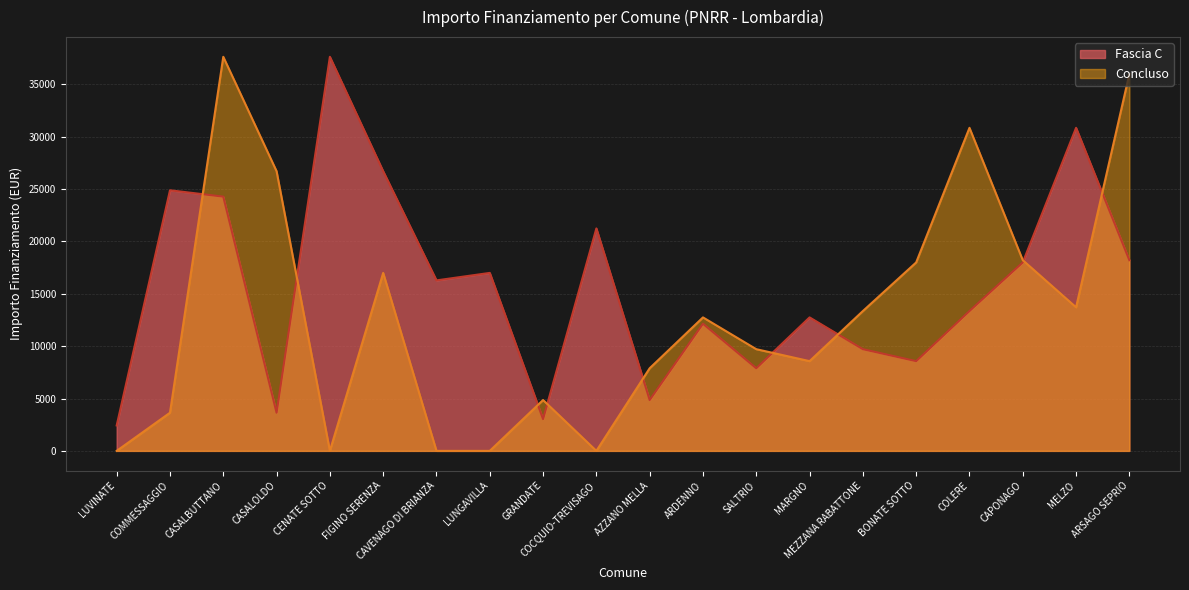

Reading left to right, transcribe all the data shown in this chart.

Fascia C: LUVINATE=2428	COMMESSAGGIO=24887	CASALBUTTANO=24280	CASALOLDO=3642	CENATE SOTTO=37634	FIGINO SERENZA=26708	CAVENAGO DI BRIANZA=16283	LUNGAVILLA=16996	GRANDATE=3035	COCQUIO-TREVISAGO=21245	AZZANO MELLA=4856	ARDENNO=12140	SALTRIO=7891	MARGNO=12747	MEZZANA RABATTONE=9712	BONATE SOTTO=8570	COLERE=13354	CAPONAGO=17997	MELZO=30852	ARSAGO SEPRIO=18210
Concluso: LUVINATE=0	COMMESSAGGIO=3642	CASALBUTTANO=37634	CASALOLDO=26708	CENATE SOTTO=0	FIGINO SERENZA=16996	CAVENAGO DI BRIANZA=0	LUNGAVILLA=0	GRANDATE=4856	COCQUIO-TREVISAGO=0	AZZANO MELLA=7891	ARDENNO=12747	SALTRIO=9712	MARGNO=8570	MEZZANA RABATTONE=13354	BONATE SOTTO=17997	COLERE=30852	CAPONAGO=18210	MELZO=13712	ARSAGO SEPRIO=35994